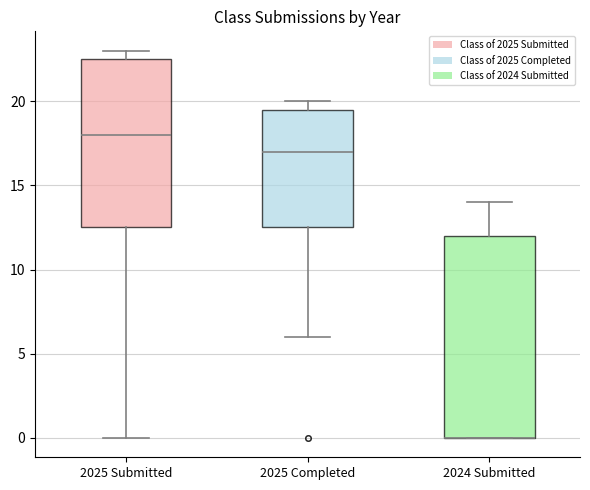

Where is the lower edge of the box for 2024 Submitted on the y-axis? The values are not printed on the chart, so give them approximately, as read against the axis.

0.0